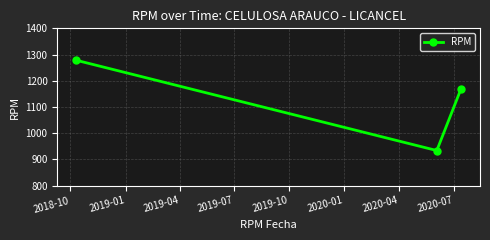

What is the sum of all values?

3379